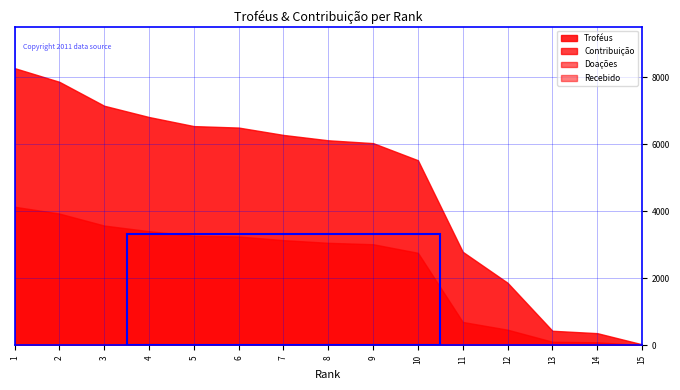

True or false: Doações and Troféus intersect in this chart.

False